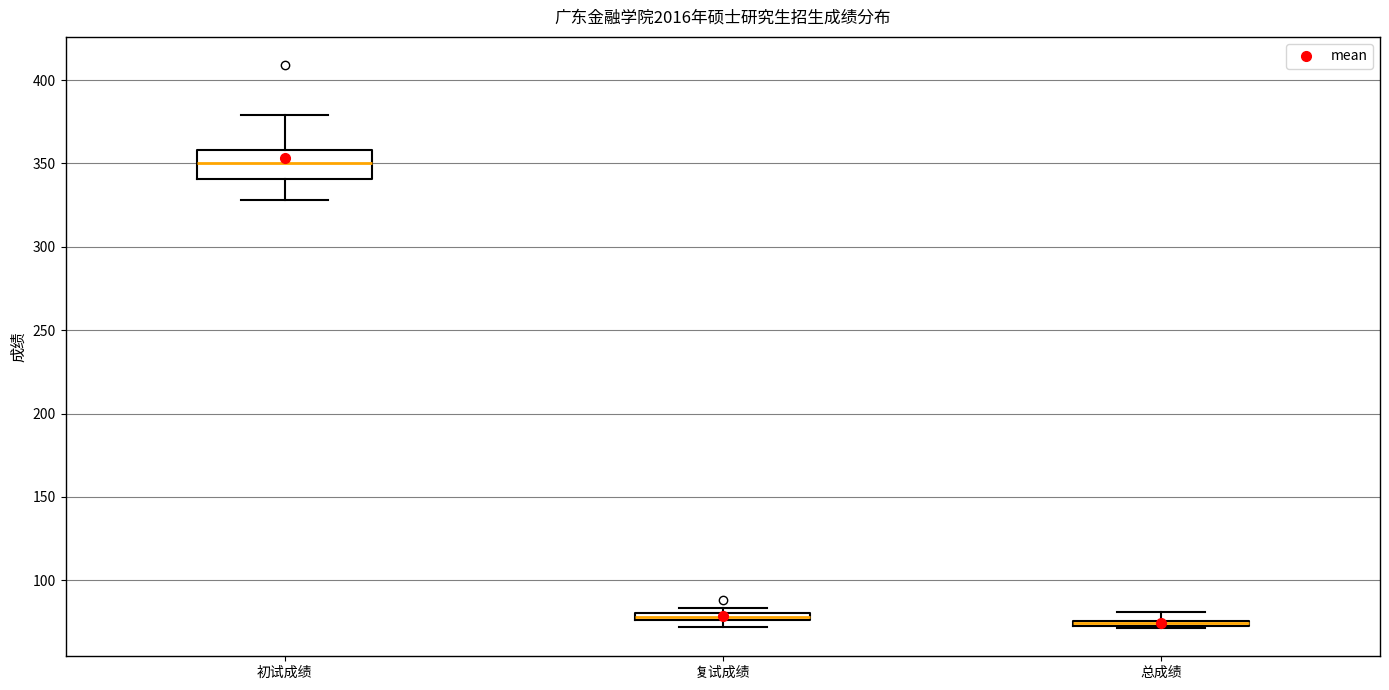

Where is the upper edge of the box for 复试成绩 on the y-axis? The values are not printed on the chart, so give them approximately, as read against the axis.

80